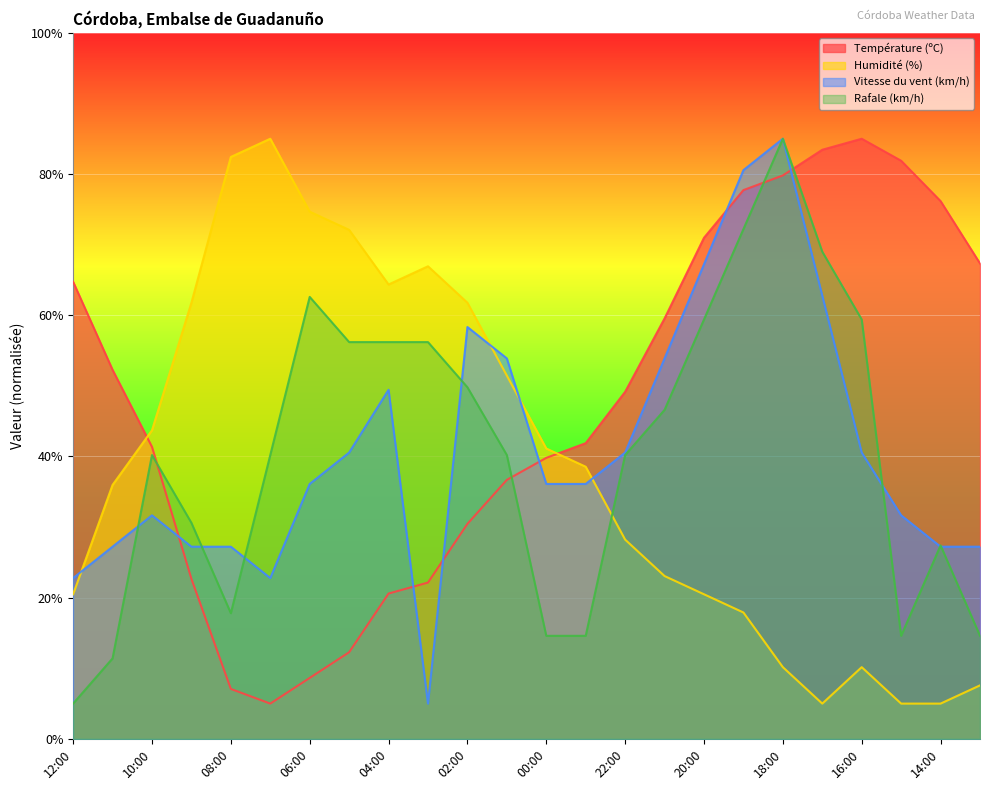

List the labels in order of Rafale (km/h) value, smallest first.

12:00, 11:00, 00:00, 23:00, 15:00, 13:00, 08:00, 14:00, 09:00, 10:00, 07:00, 01:00, 22:00, 21:00, 02:00, 05:00, 04:00, 03:00, 20:00, 16:00, 06:00, 17:00, 19:00, 18:00